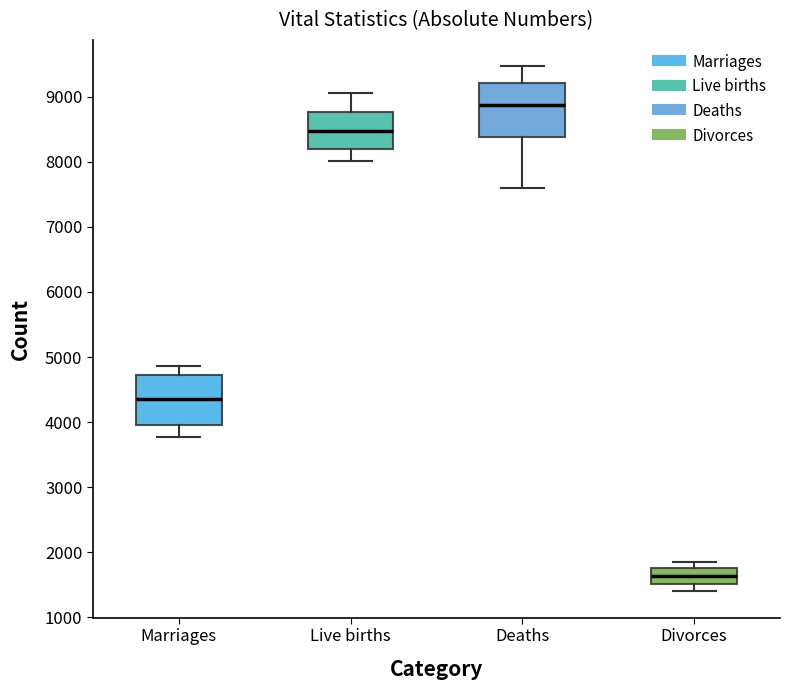

Which box's median line is the lowest?

Divorces